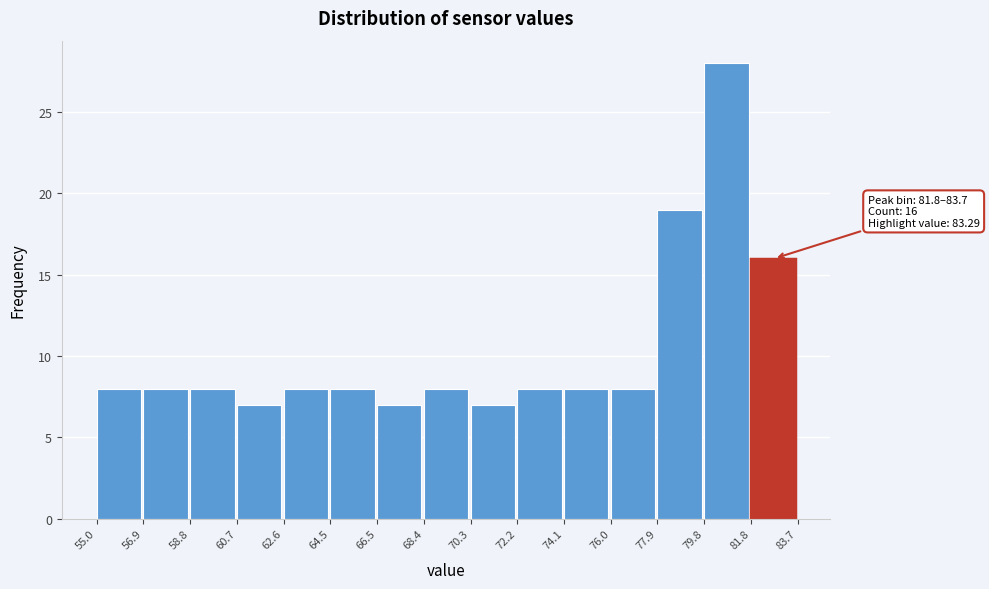

Which range on the x-axis has the tallest bar?

79.8 to 81.8